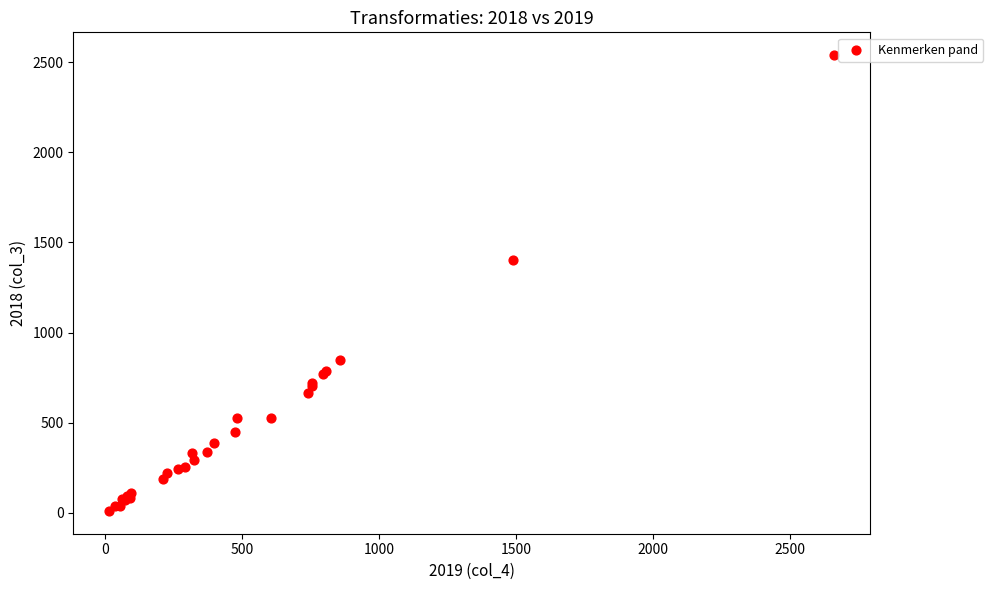

What Y value in the scatter plot is closest to 1275?

1405